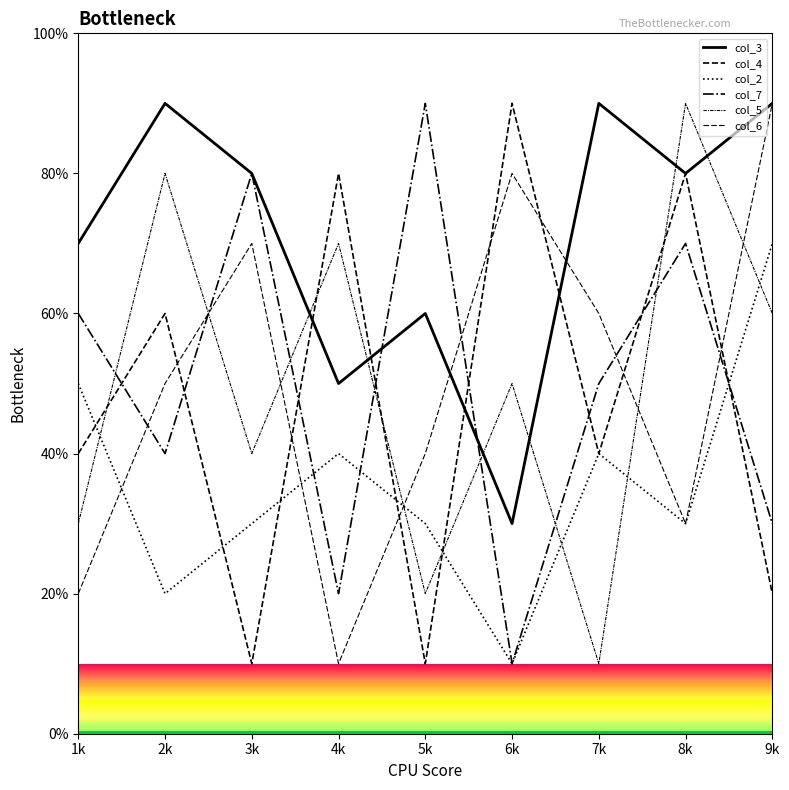

Is this an area chart (filled region under the line)?

No